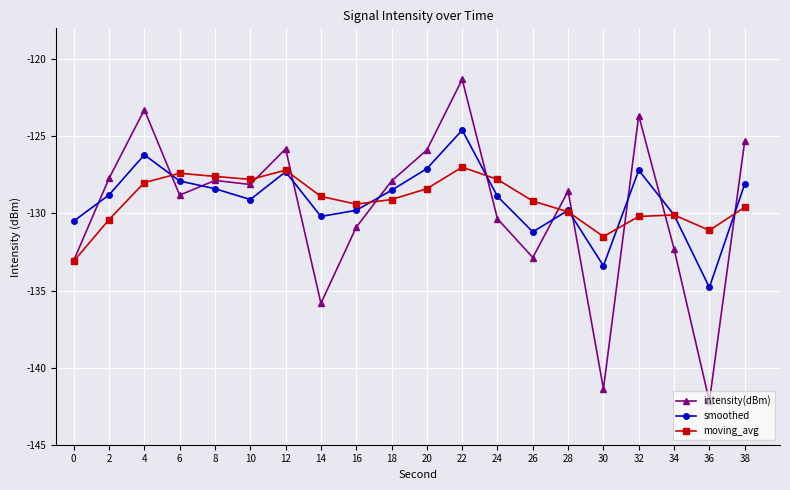

The value of intensity(dBm) at 36 is -142.2. True or false?

True